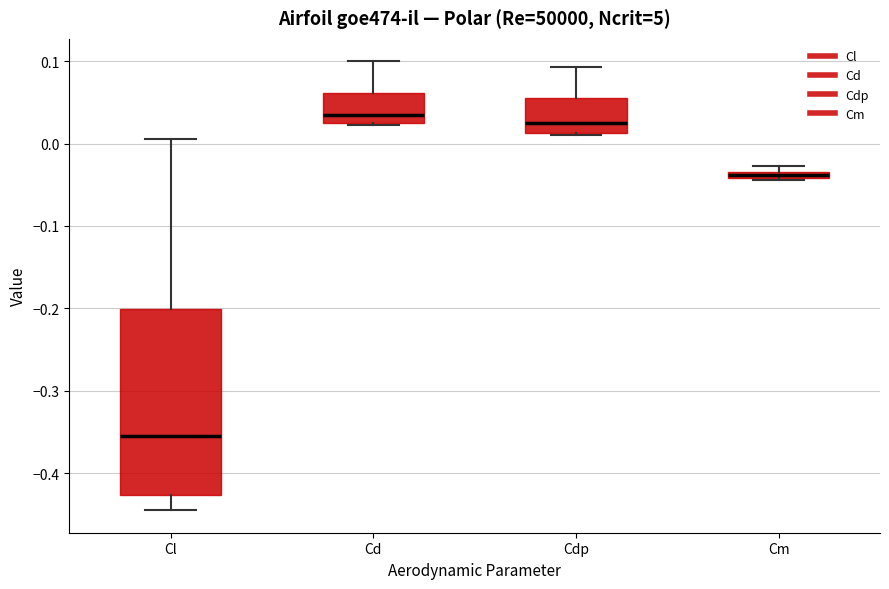

Where is the lower edge of the box for Cm on the y-axis? The values are not printed on the chart, so give them approximately, as read against the axis.

-0.04